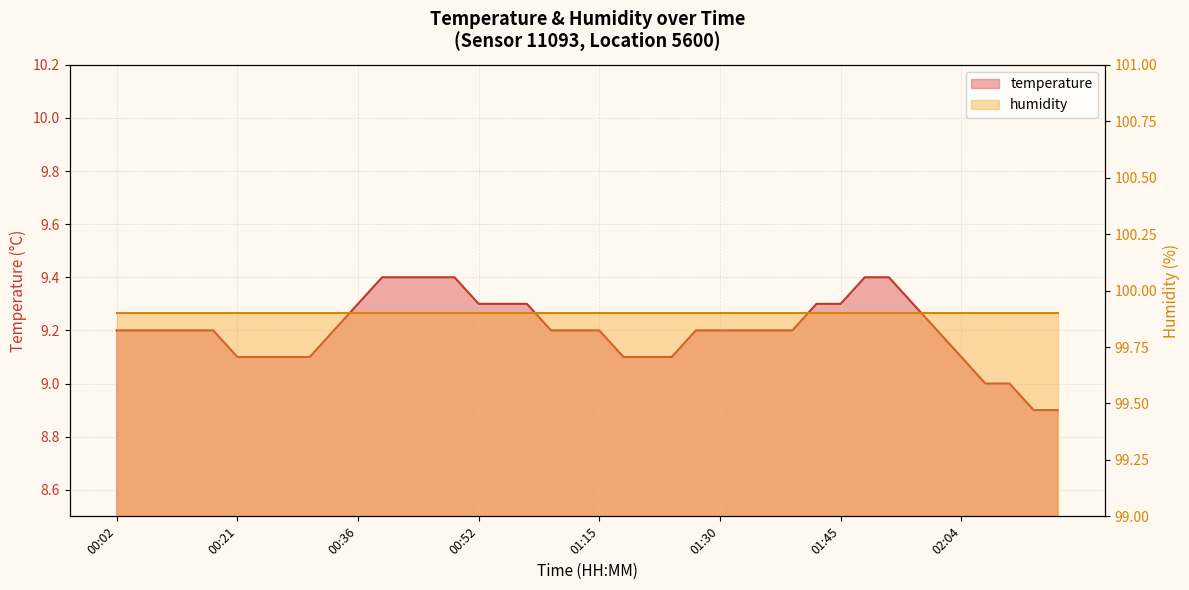

Does the chart have visible grid lines?

Yes